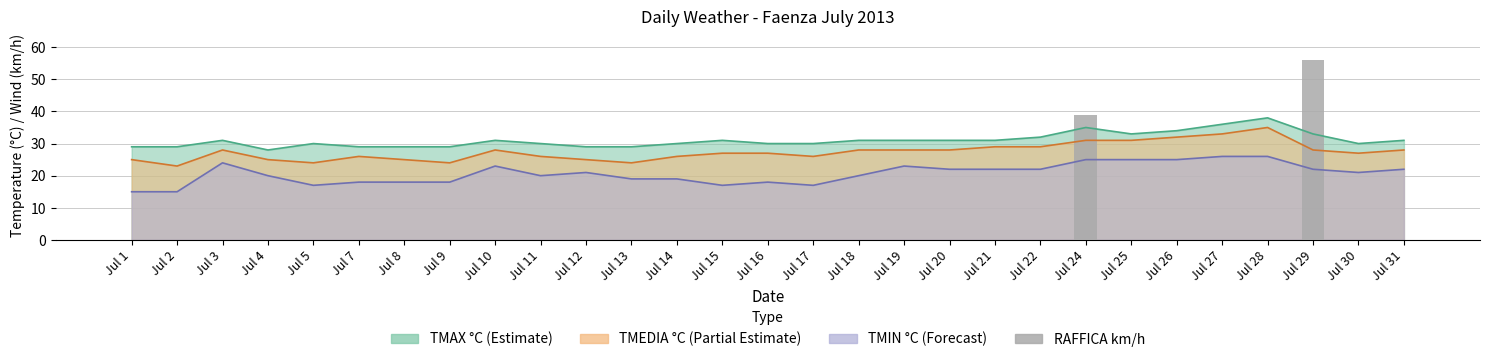

Does the chart contain any negative values?

No